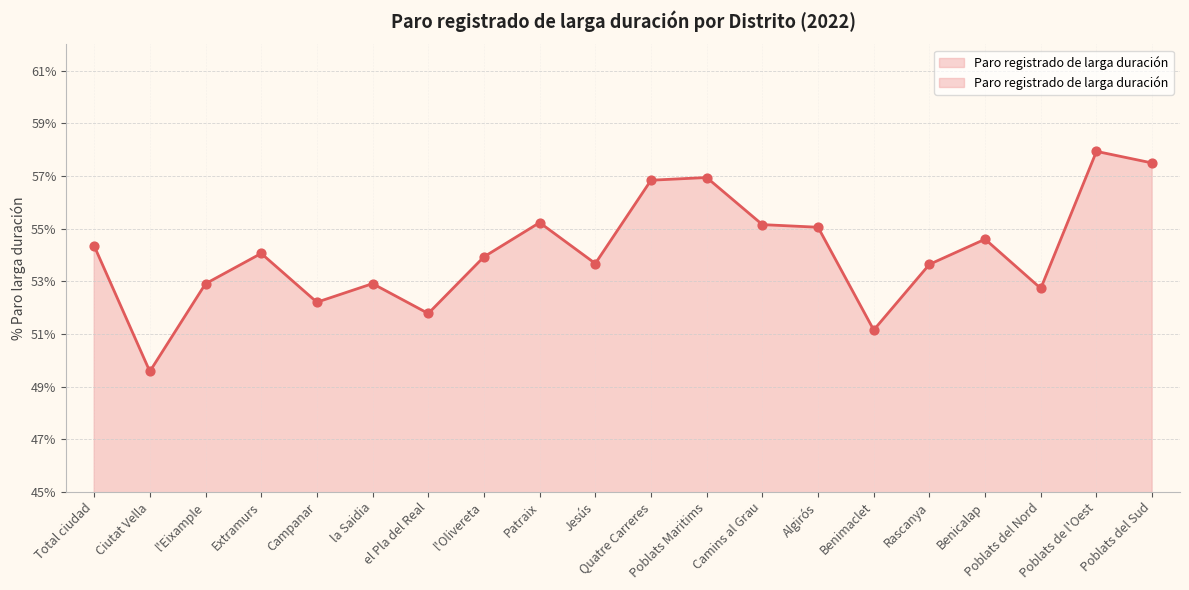

What is the change in value from Ciutat Vella to Rascanya?

+4.1